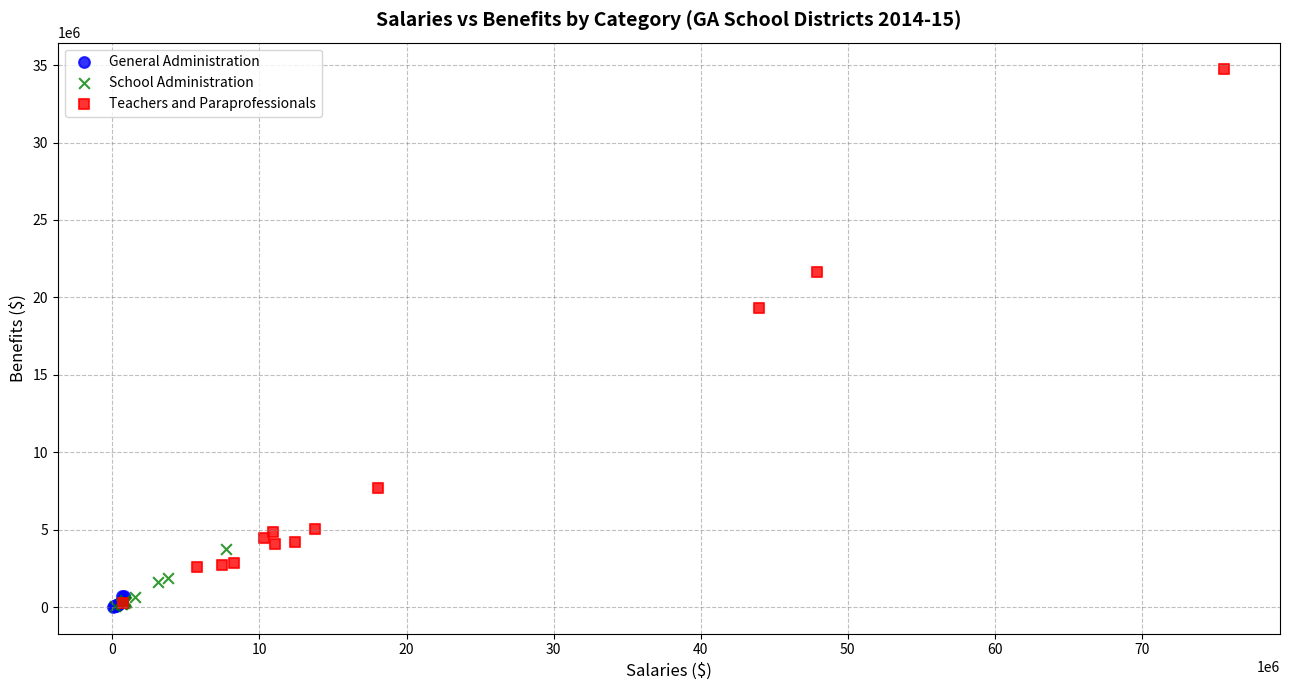

Which series contains the highest Y value?

Teachers and Paraprofessionals